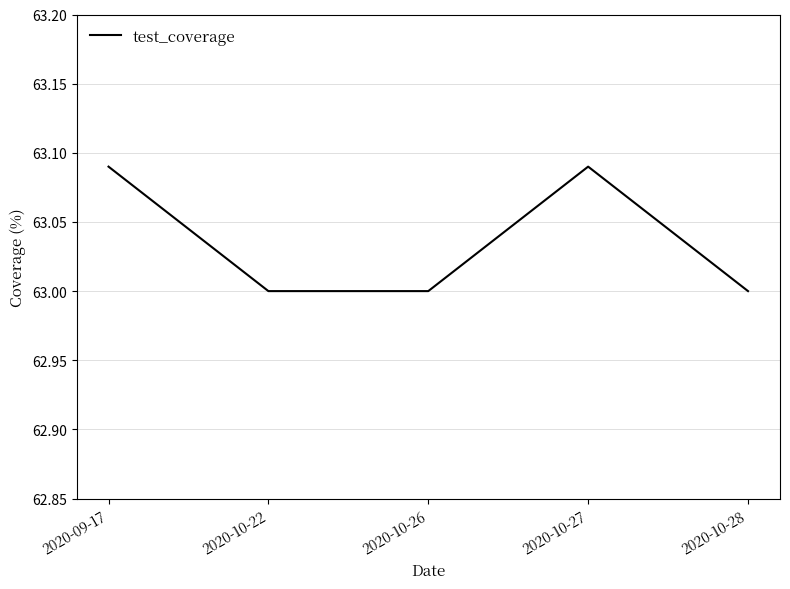

True or false: the data shows 86.3 at 2020-10-22.

False